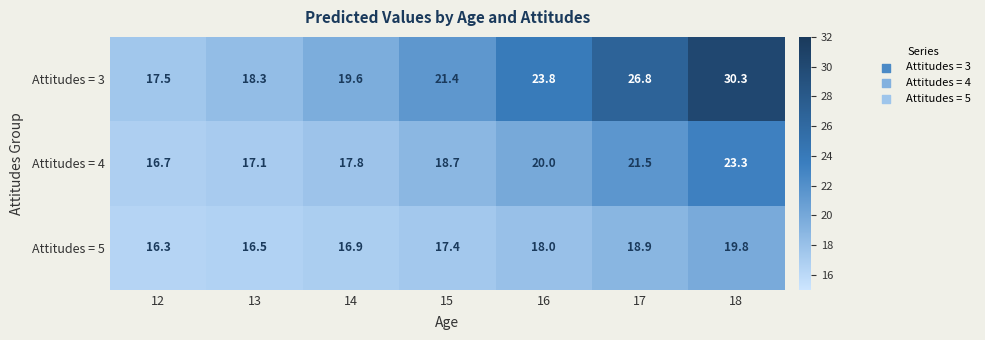

At 17, list the series in order from smallest to largest.

Attitudes = 5, Attitudes = 4, Attitudes = 3